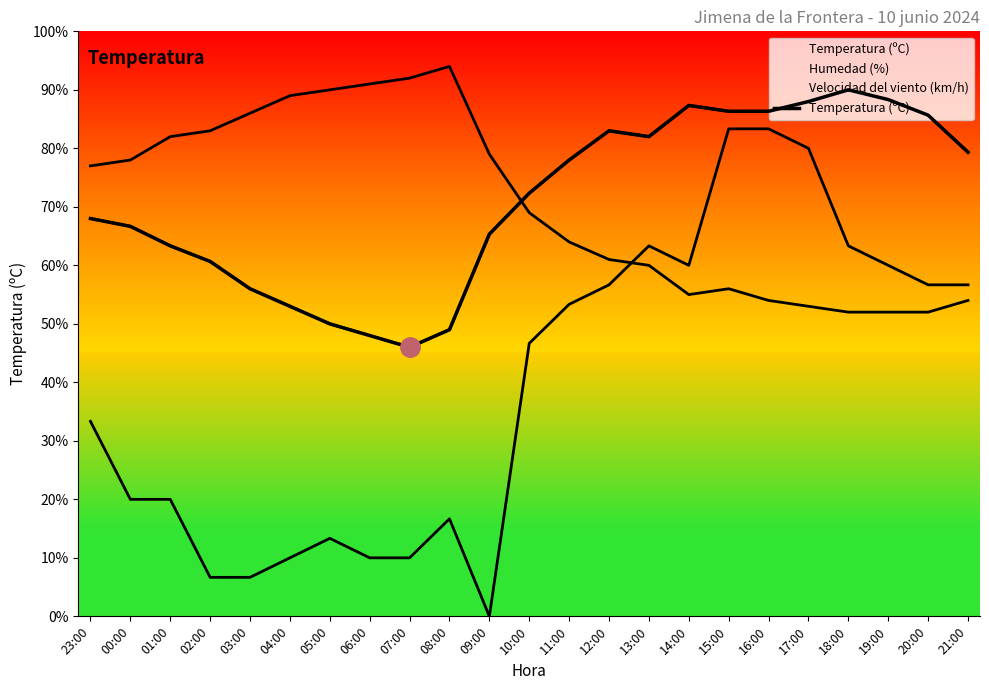

What is the smallest value displayed?

46.0